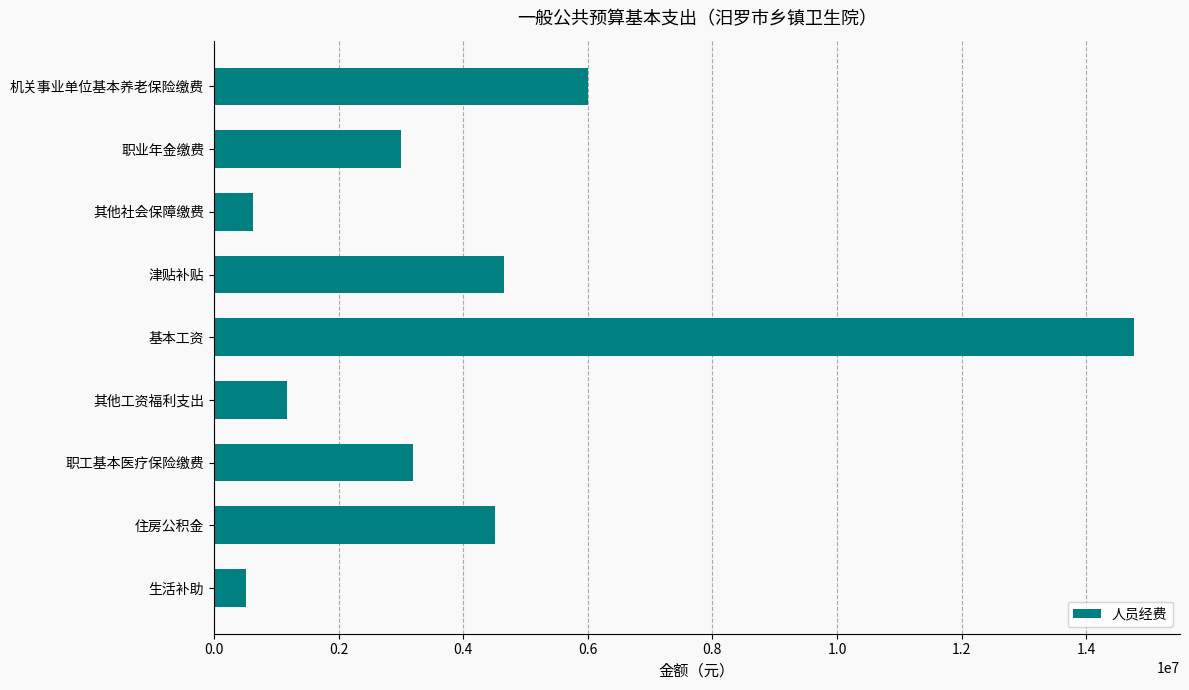

What is the sum of all values?

38451914.0